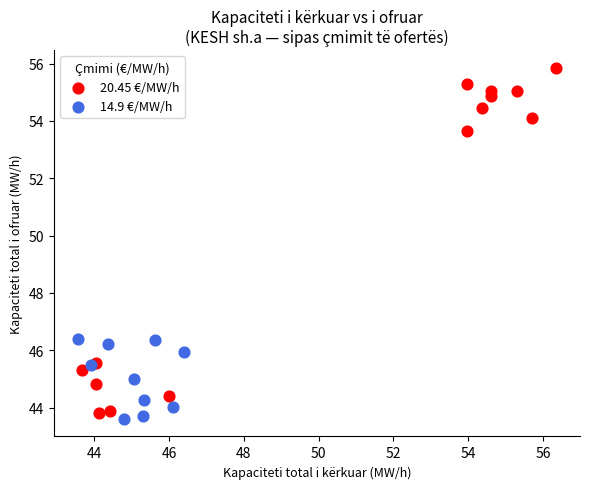

What are all the series names shown in the legend?

20.45 €/MW/h, 14.9 €/MW/h